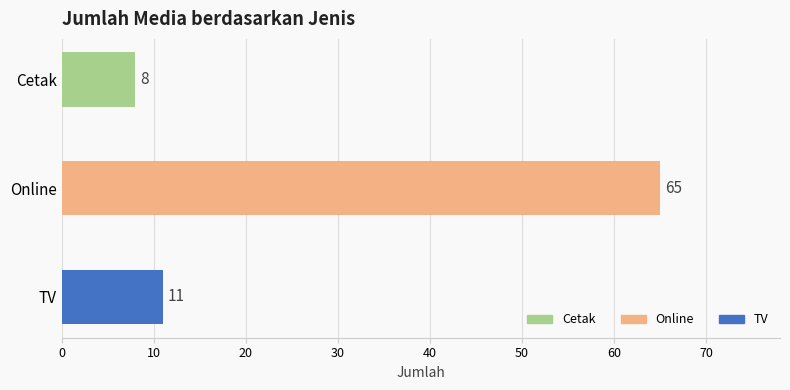

Does the chart contain stacked bars?

No